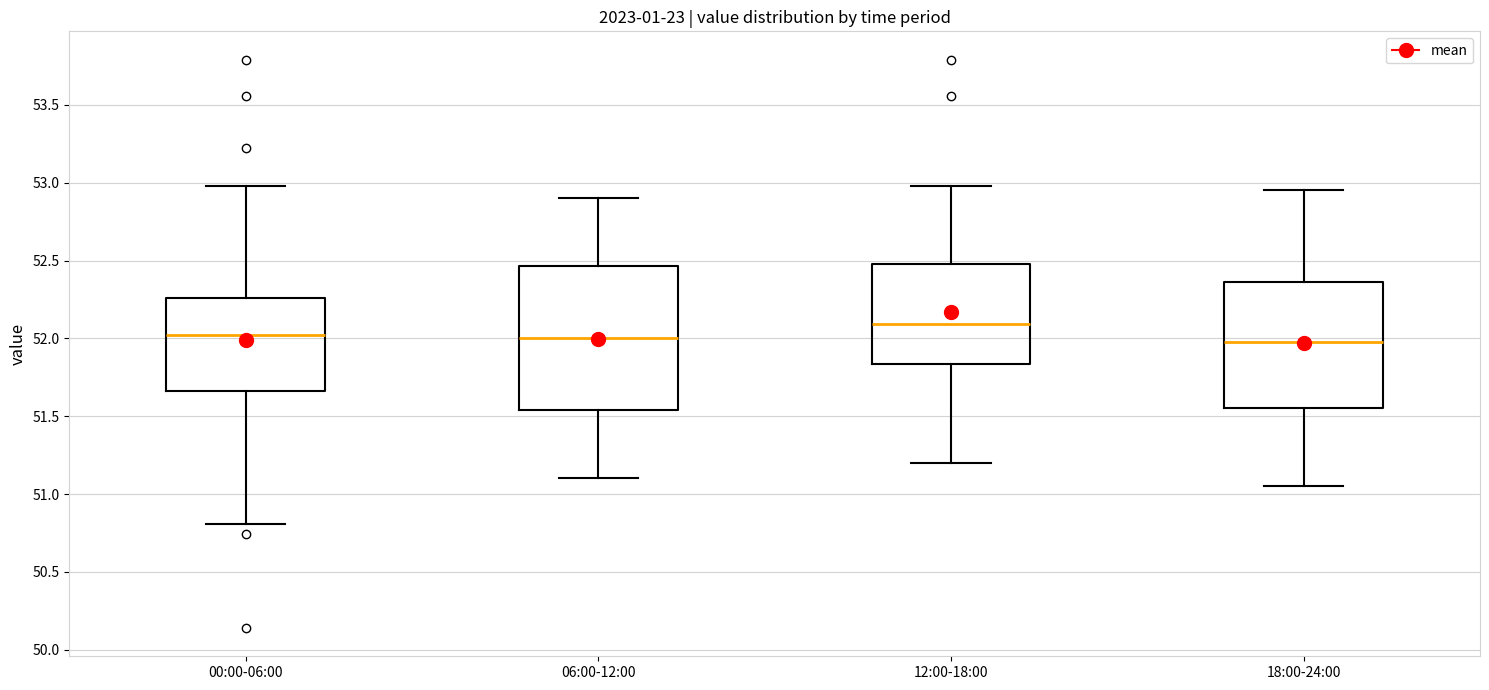

Reading left to right, transcribe this box plot: for each box, give where its median line is, the range the box spans, and where its two whiskers end, as read against the y-axis. The values are not printed on the chart, so give them approximately, as read against the axis.

00:00-06:00: median 52.00, box 51.65 to 52.25, whiskers 50.80 to 53.00
06:00-12:00: median 52.00, box 51.55 to 52.45, whiskers 51.10 to 52.90
12:00-18:00: median 52.10, box 51.85 to 52.50, whiskers 51.20 to 53.00
18:00-24:00: median 52.00, box 51.55 to 52.35, whiskers 51.05 to 52.95